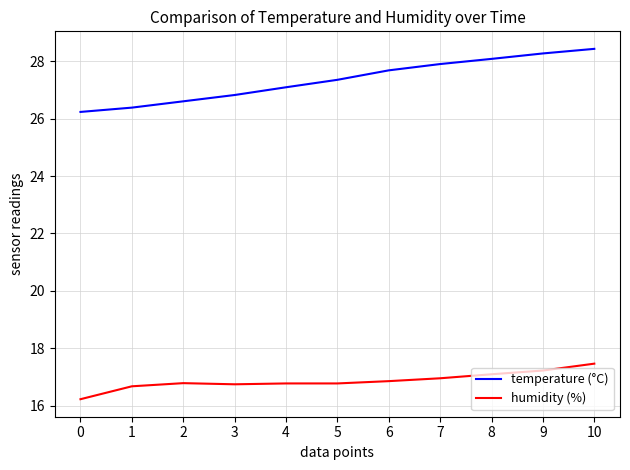

What is the difference between the highest and lowest values at 8?

11.0